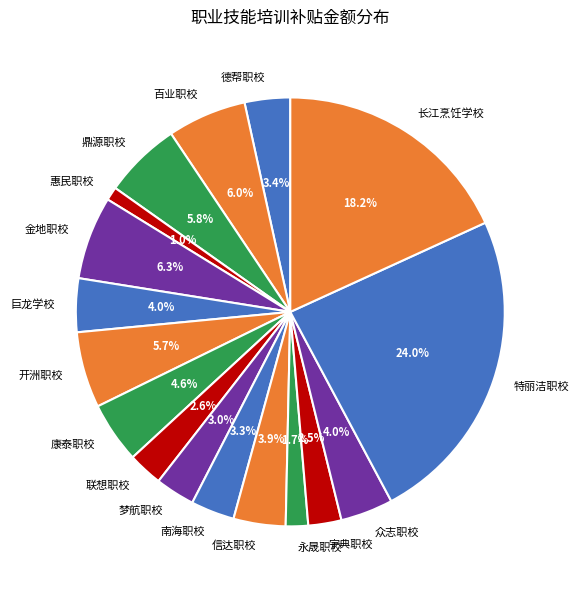

The 宇典职校 slice represents 17% of the pie. True or false?

False